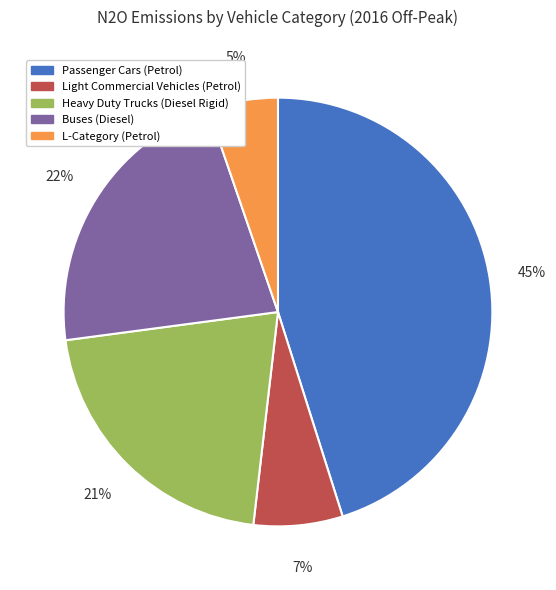

To the nearest percent, what percentage of the pie is Heavy Duty Trucks (Diesel Rigid)?

21%